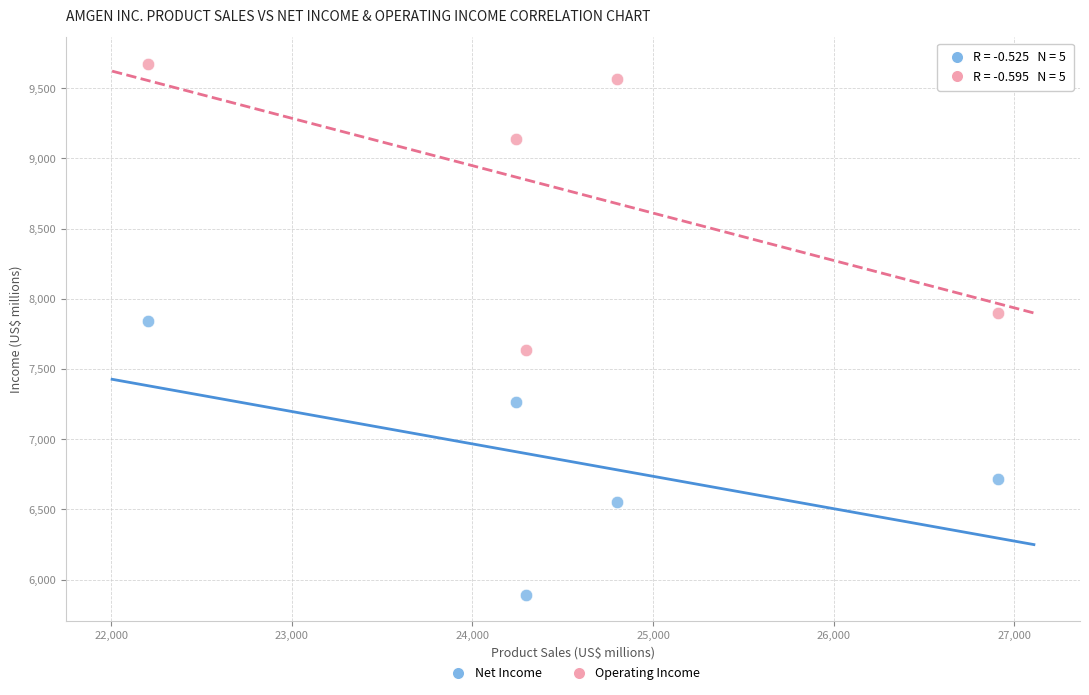

Which series reaches the maximum Y coordinate?

Operating Income